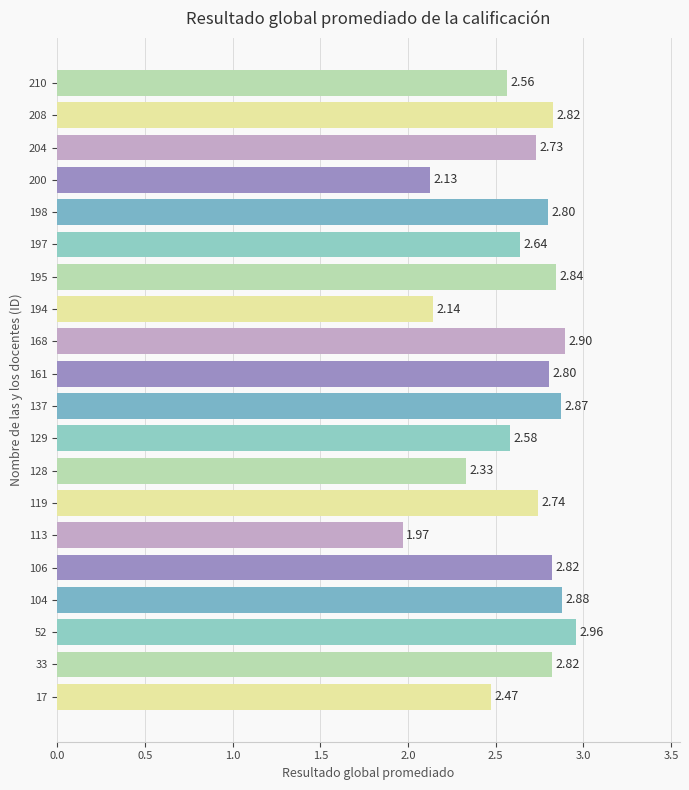

Are the bars horizontal?

Yes